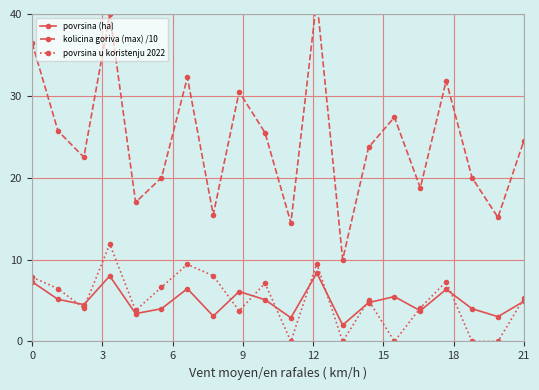

In povrsina u koristenju 2022, how many points are higher than both neighbors (excluding endpoints)?

6